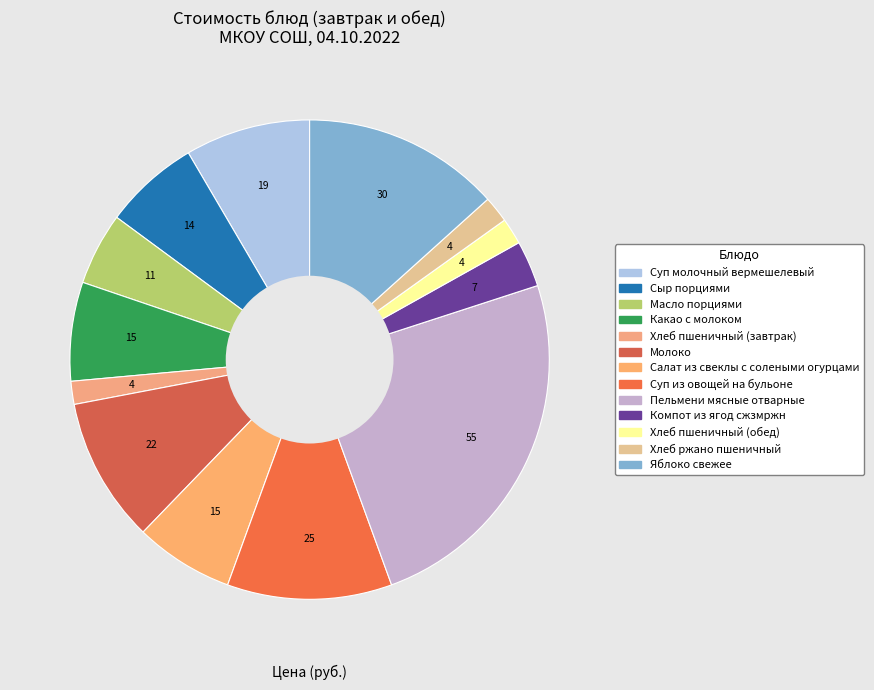

Rank the categories by value from highest to lowest.

Пельмени мясные отварные, Яблоко свежее, Суп из овощей на бульоне, Молоко, Суп молочный вермешелевый, Какао с молоком, Салат из свеклы с солеными огурцами, Сыр порциями, Масло порциями, Компот из ягод сжзмржн, Хлеб пшеничный (обед), Хлеб ржано пшеничный, Хлеб пшеничный (завтрак)